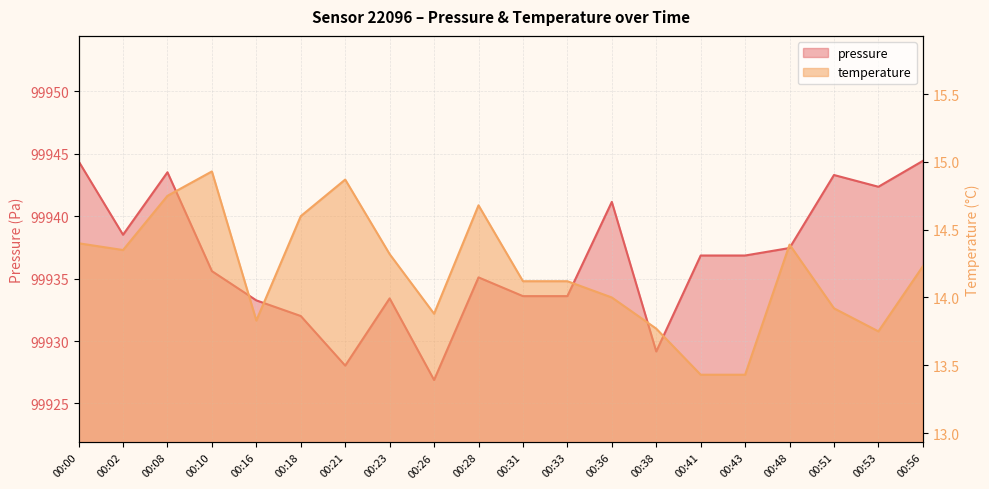

What is the lowest value of the pressure series?

99926.9